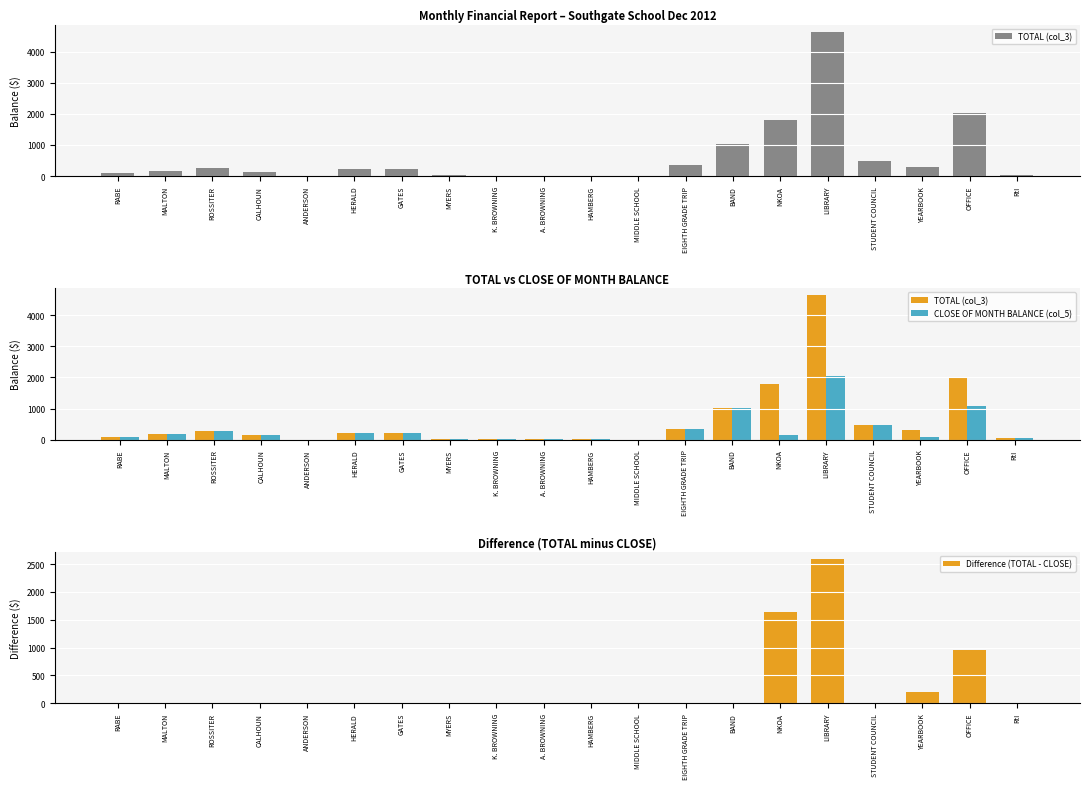

Which series has the largest range (max minus min)?

TOTAL (col_3)